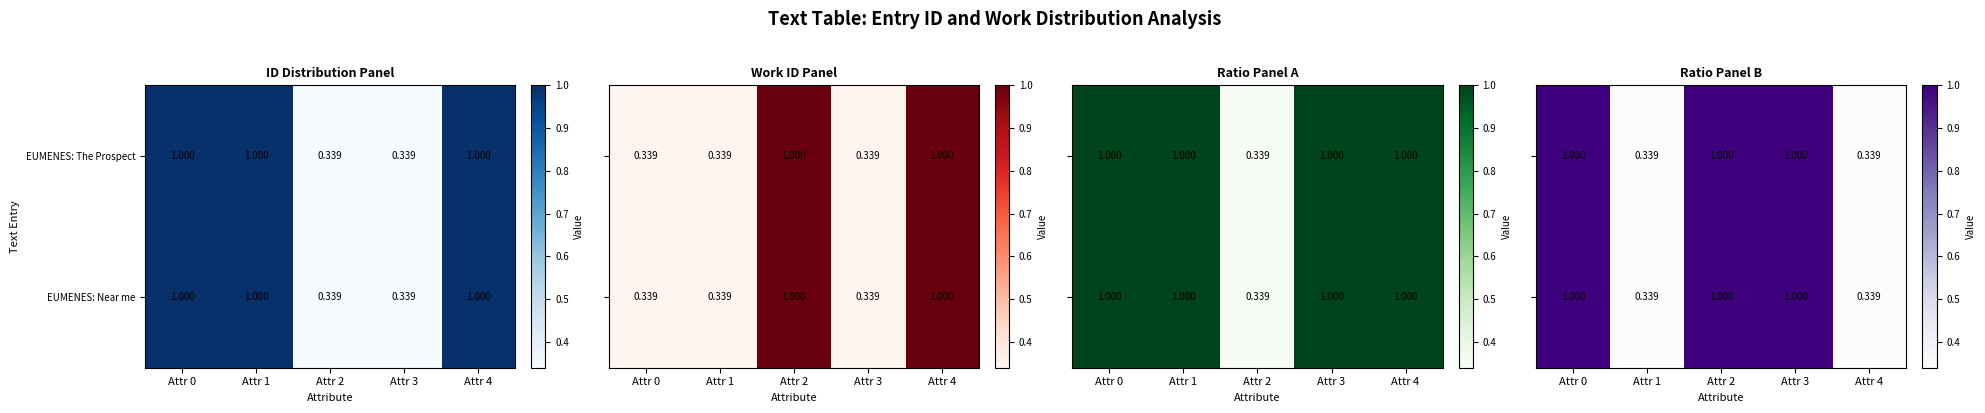

Is the value of EUMENES: Near me at Attr 3 greater than the value of EUMENES: The Prospect at Attr 1?

No